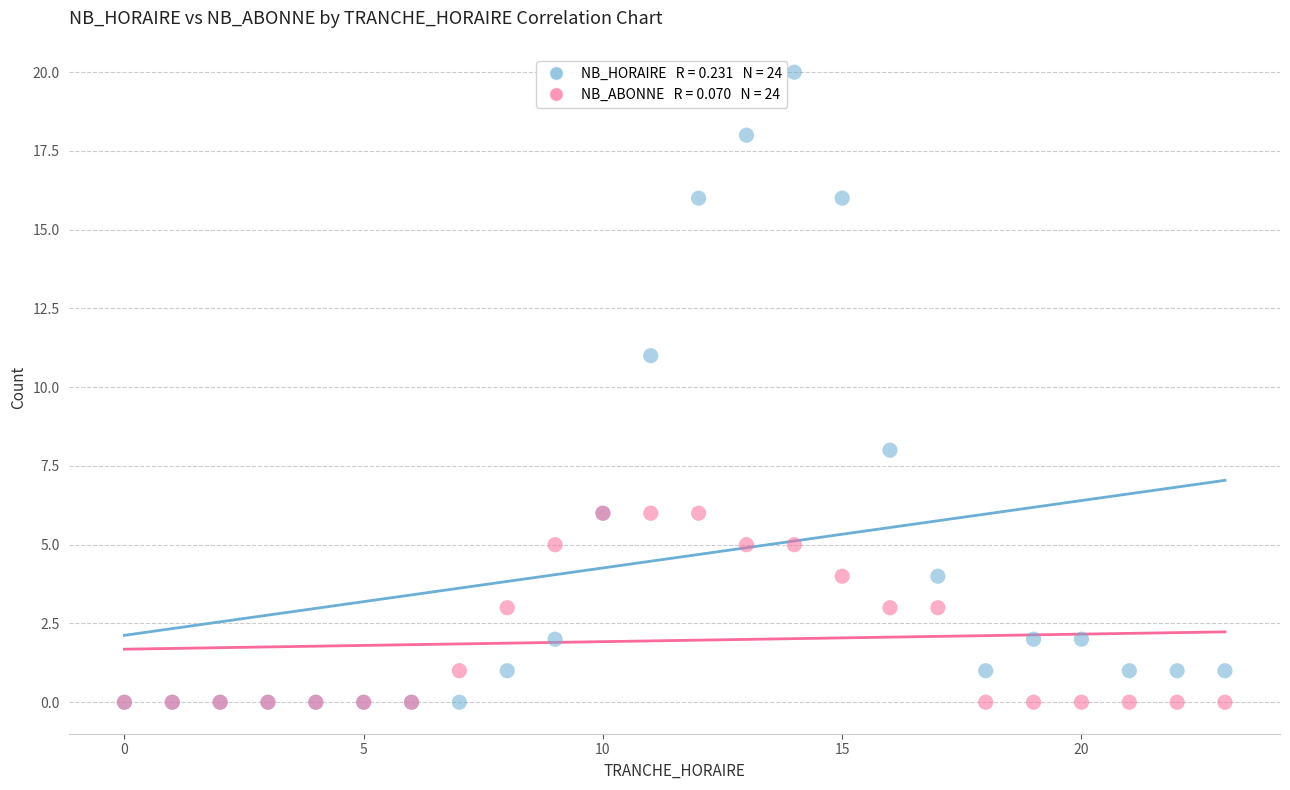

Across all series, what Y value is closest to 10?

11